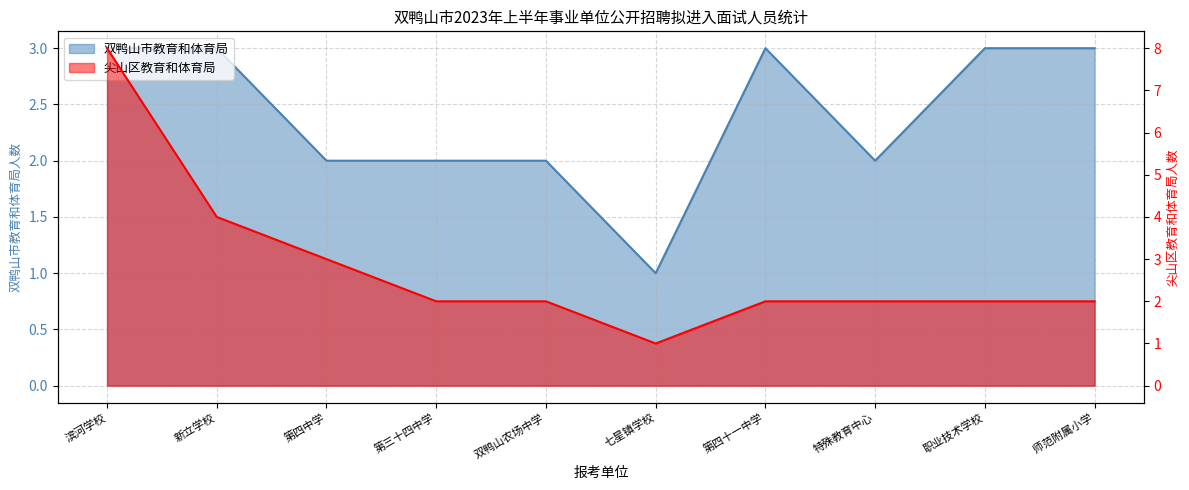

Where is 双鸭山市教育和体育局 nearest to the value 2?

第四中学